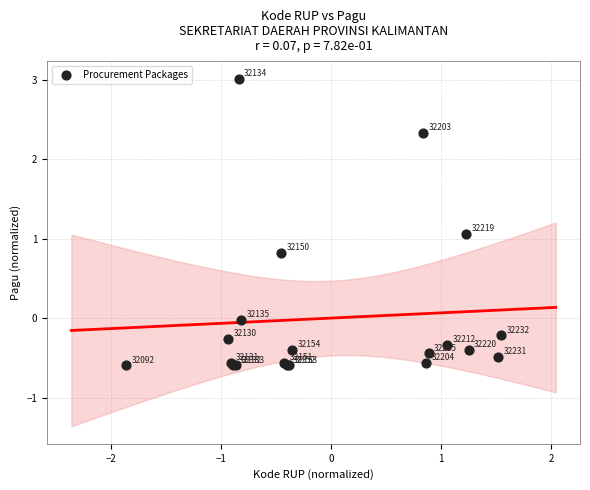

What Y value in the scatter plot is closest to 1?

1.1